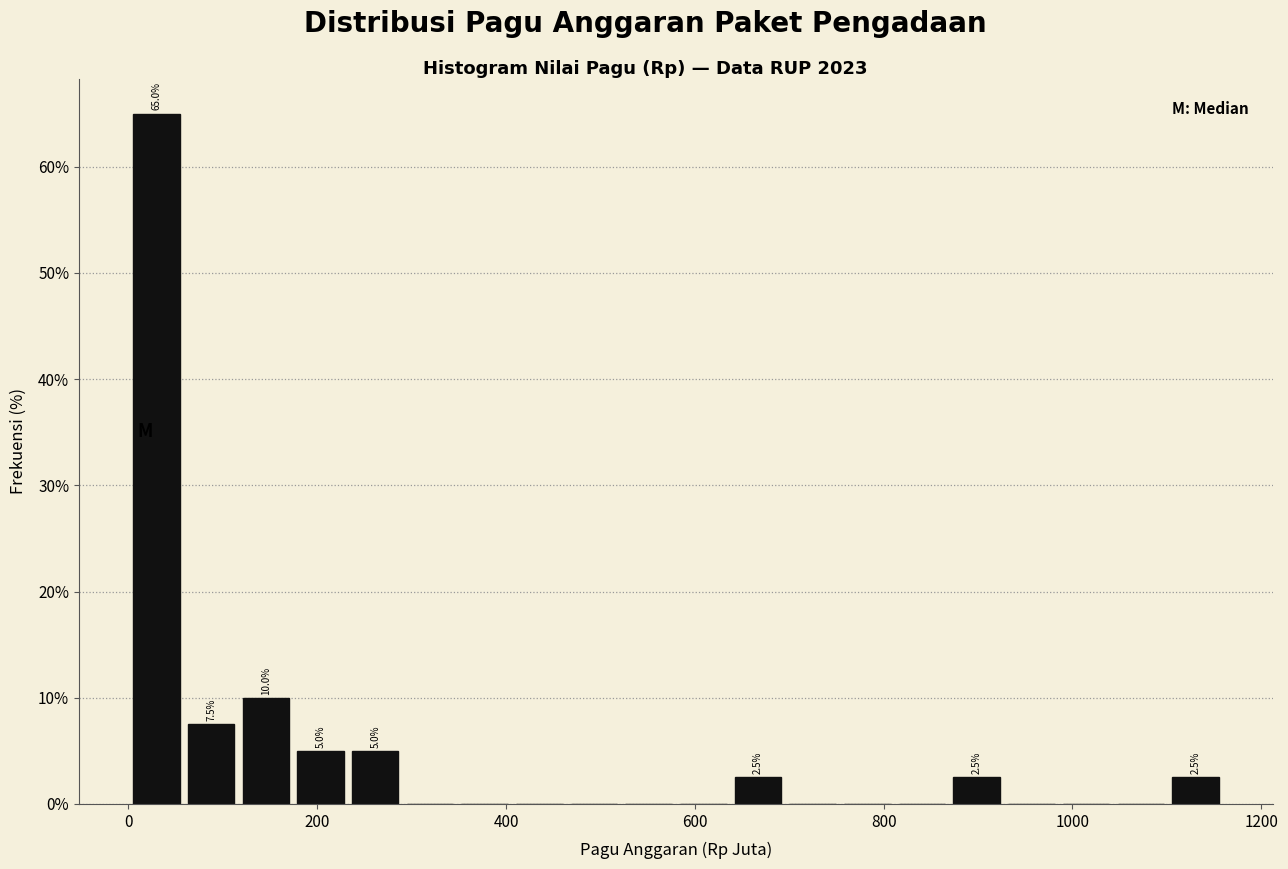

Read against the x-axis, roughly where is the centre of the tallest bar?

20